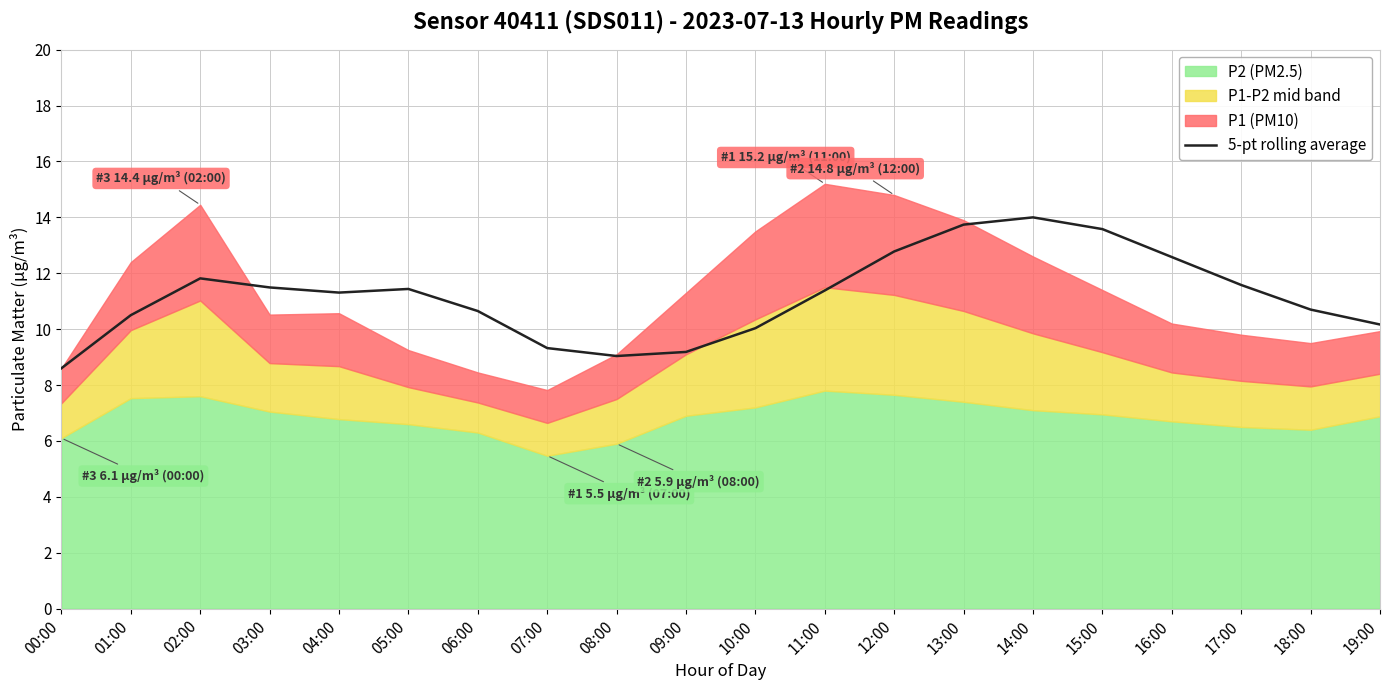

How many data points does each series have?

20